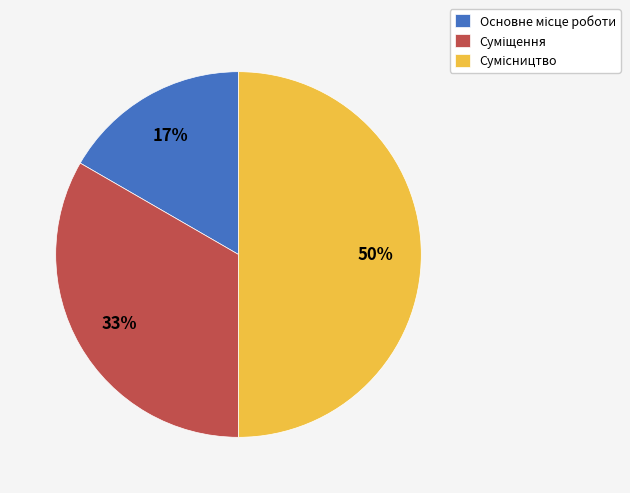

To the nearest percent, what is the average slice percentage?

33%